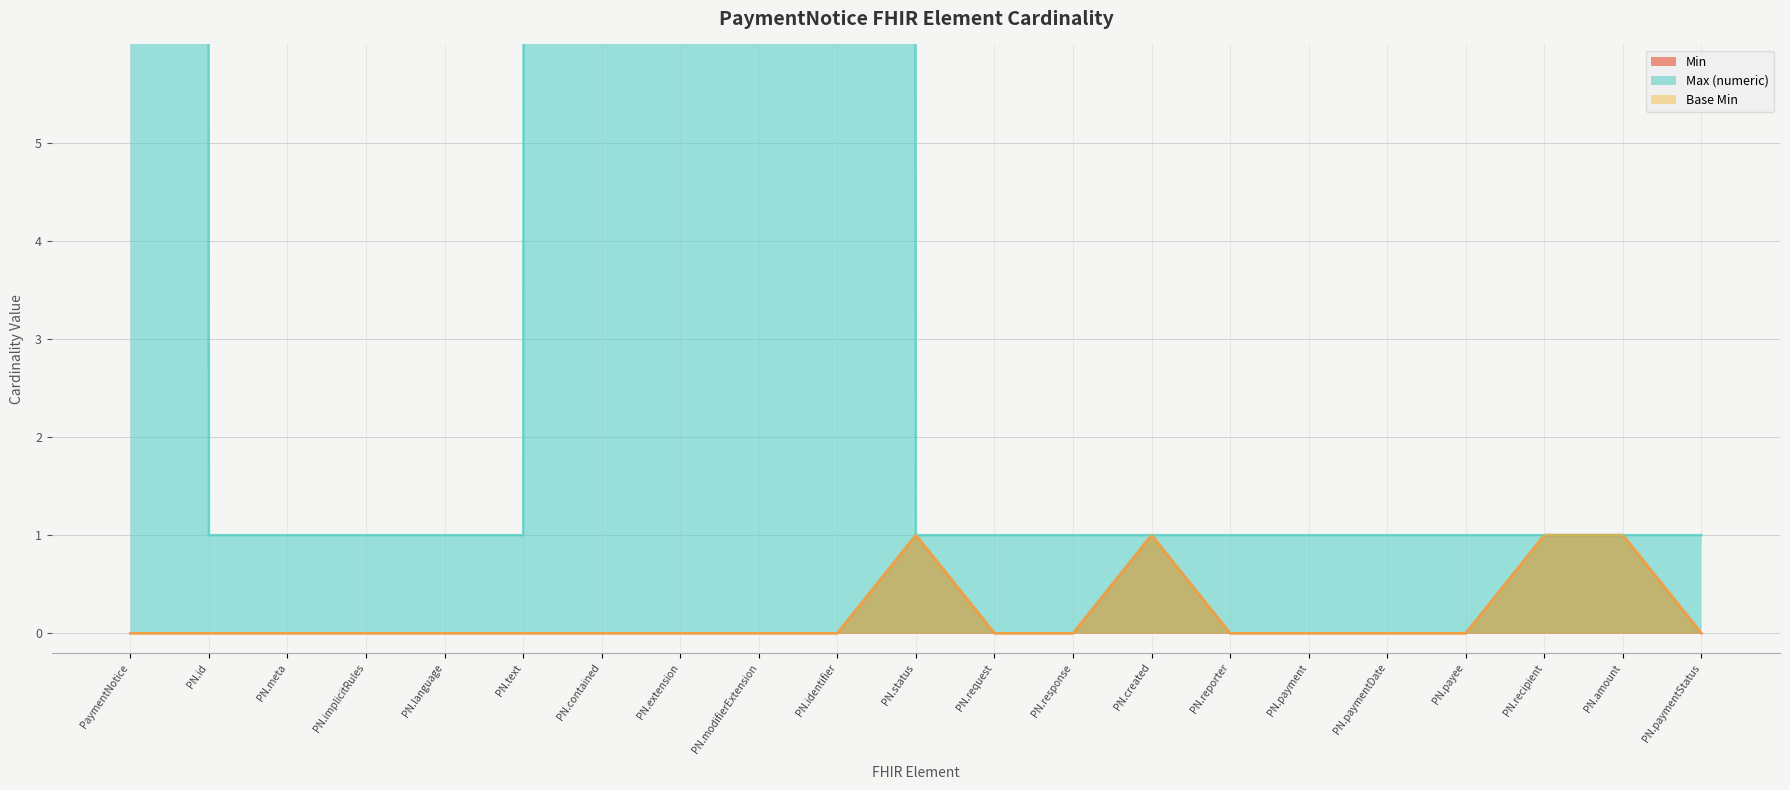

The value of Min at PN.paymentStatus is 0. True or false?

True